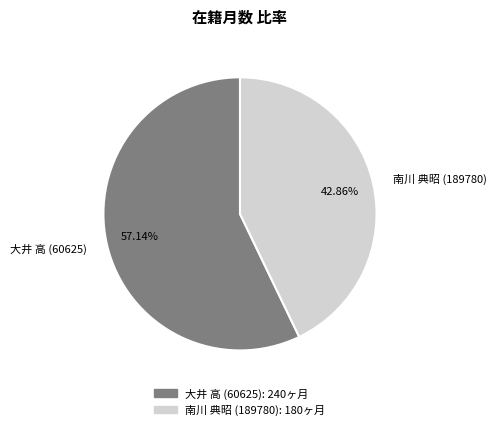

To the nearest percent, what is the difference between the 大井 高 (60625) and 南川 典昭 (189780) slice percentages?

14%